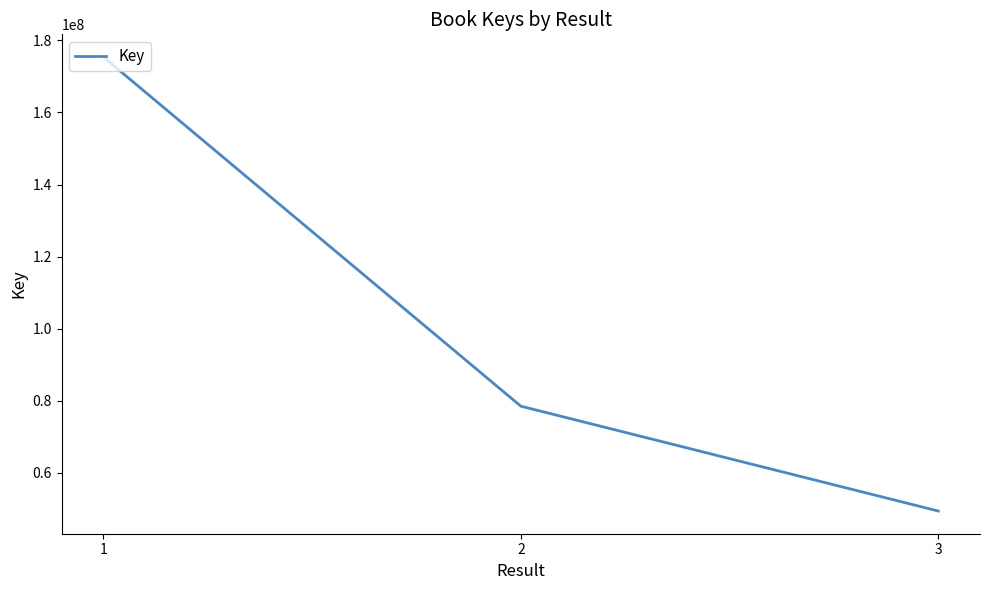

What is the change in value from 2 to 3?

-29085826